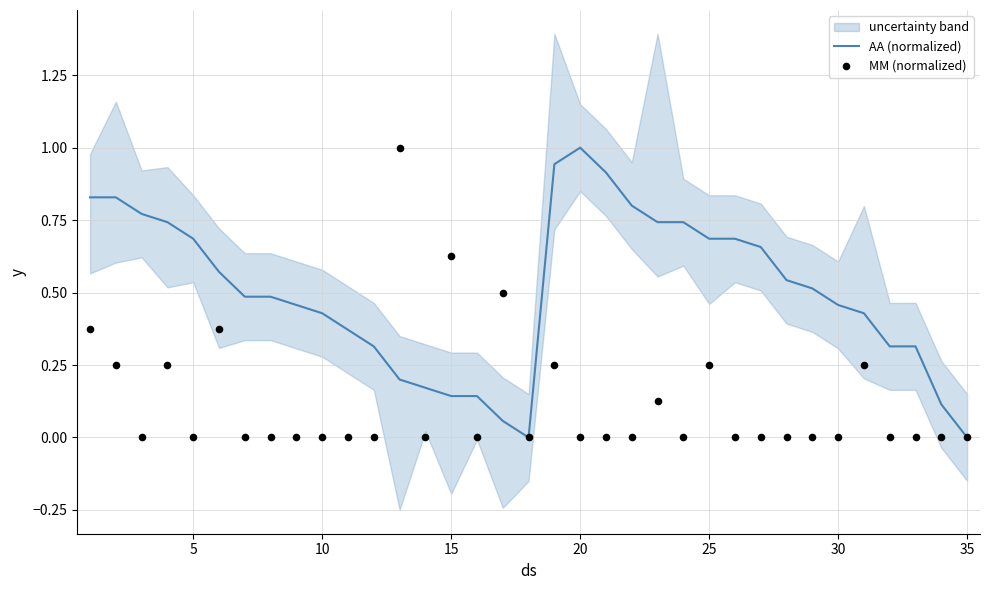

What are all the series names shown in the legend?

AA (normalized), MM (normalized)